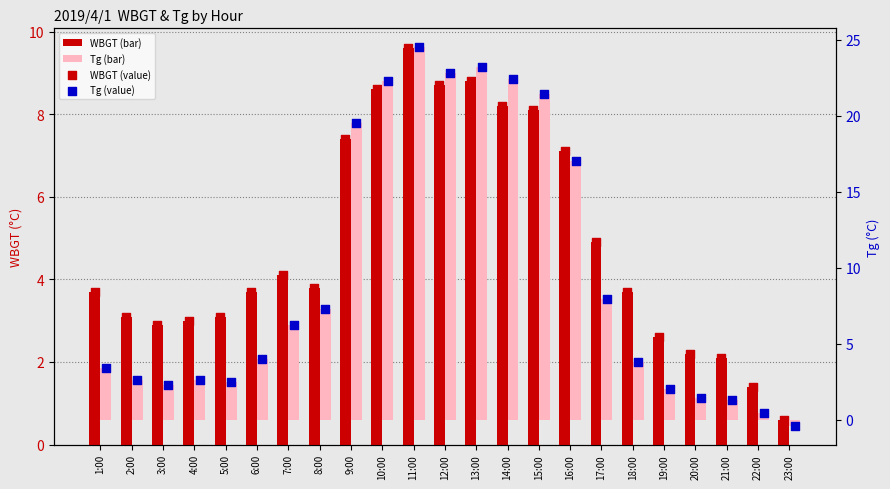

At how many categories does at least one series exceed 11?

8